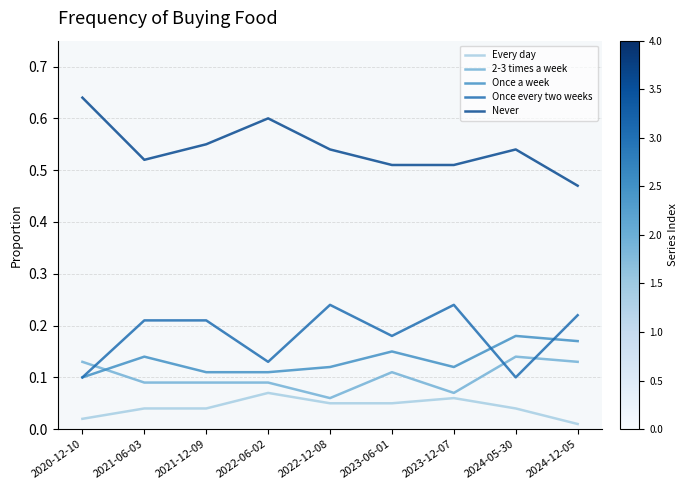

True or false: Never has a value of 0.8 at 2023-12-07.

False